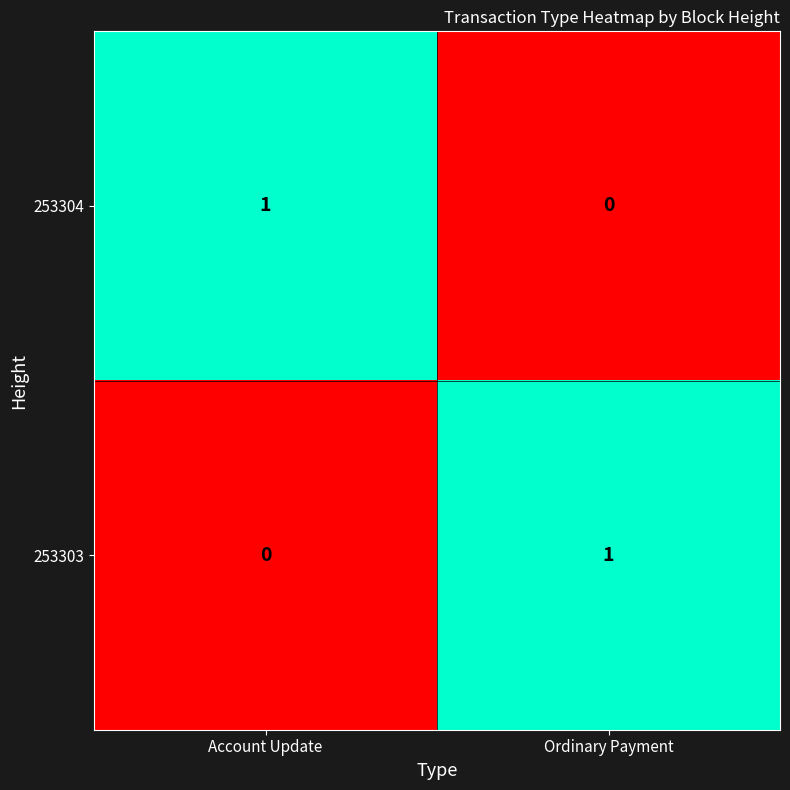

Where is 253304 nearest to the value 0?

Ordinary Payment